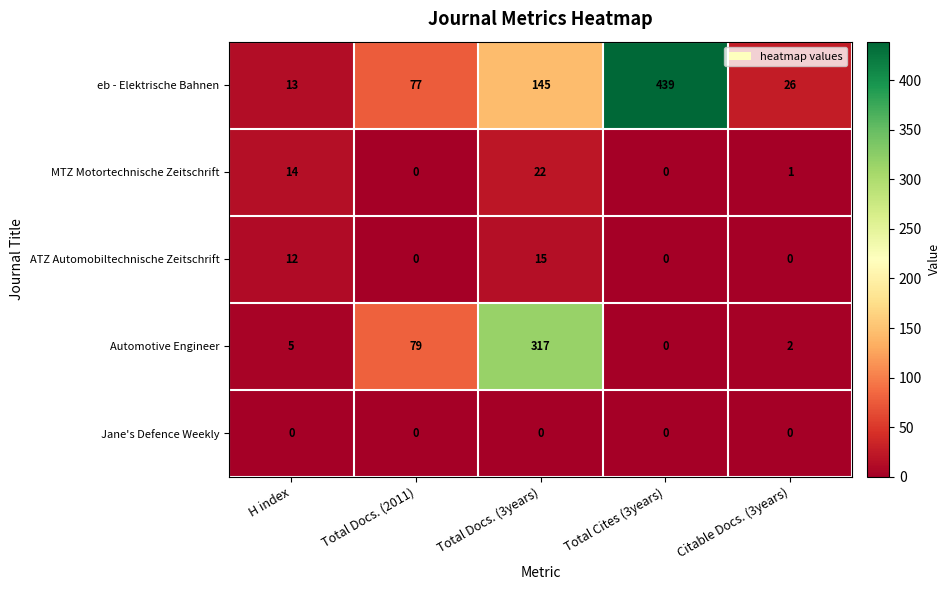

What is the total value across all series at Total Cites (3years)?

439